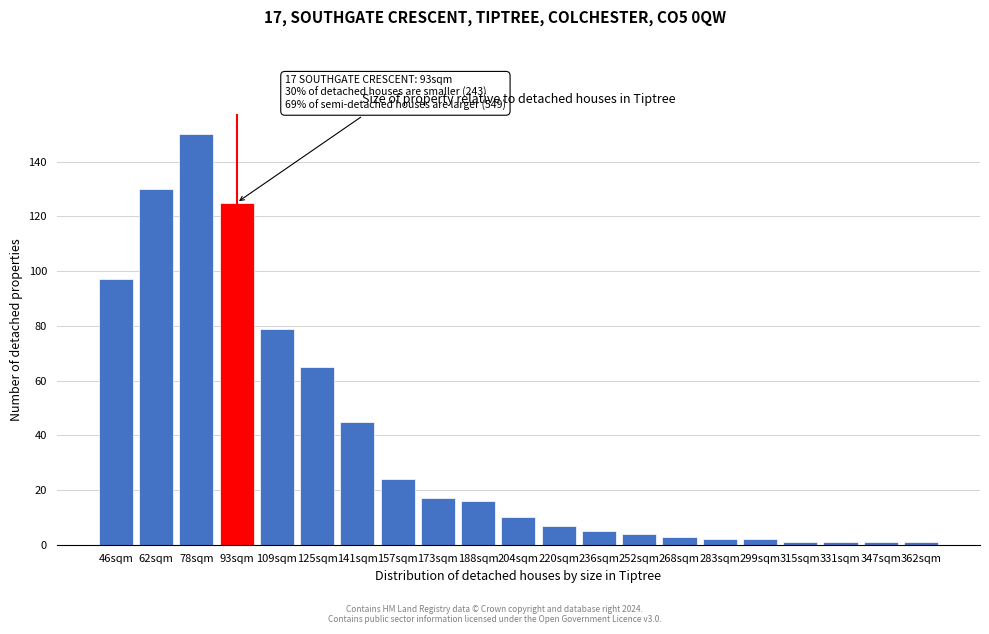

Reading left to right, transcribe all the data shown in this chart.

46sqm=97	62sqm=130	78sqm=150	93sqm=125	109sqm=79	125sqm=65	141sqm=45	157sqm=24	173sqm=17	188sqm=16	204sqm=10	220sqm=7	236sqm=5	252sqm=4	268sqm=3	283sqm=2	299sqm=2	315sqm=1	331sqm=1	347sqm=1	362sqm=1